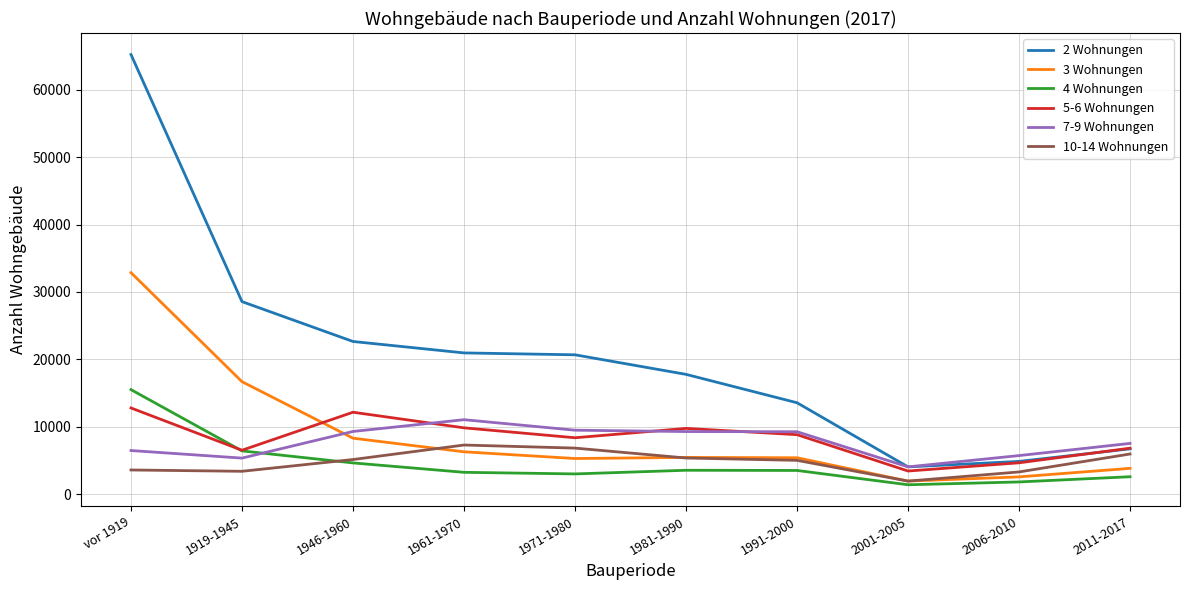

True or false: 7-9 Wohnungen and 3 Wohnungen intersect in this chart.

True